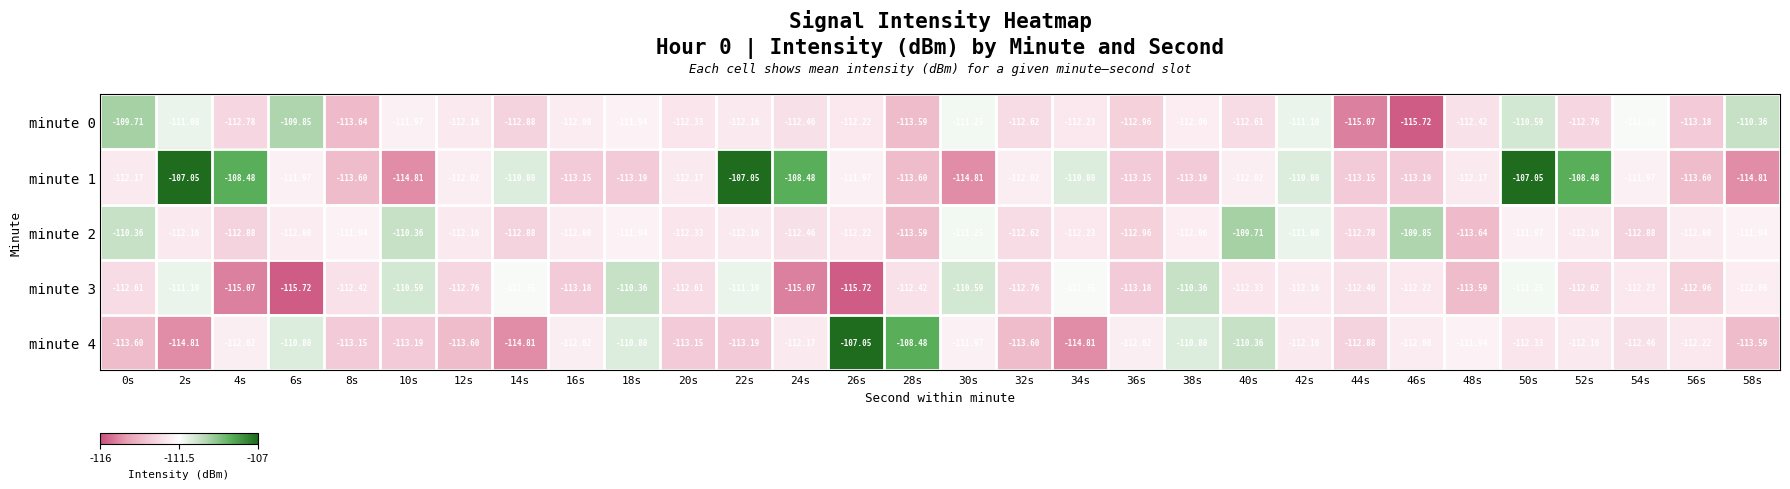

How many data points in minute 1 are less than -112?

18